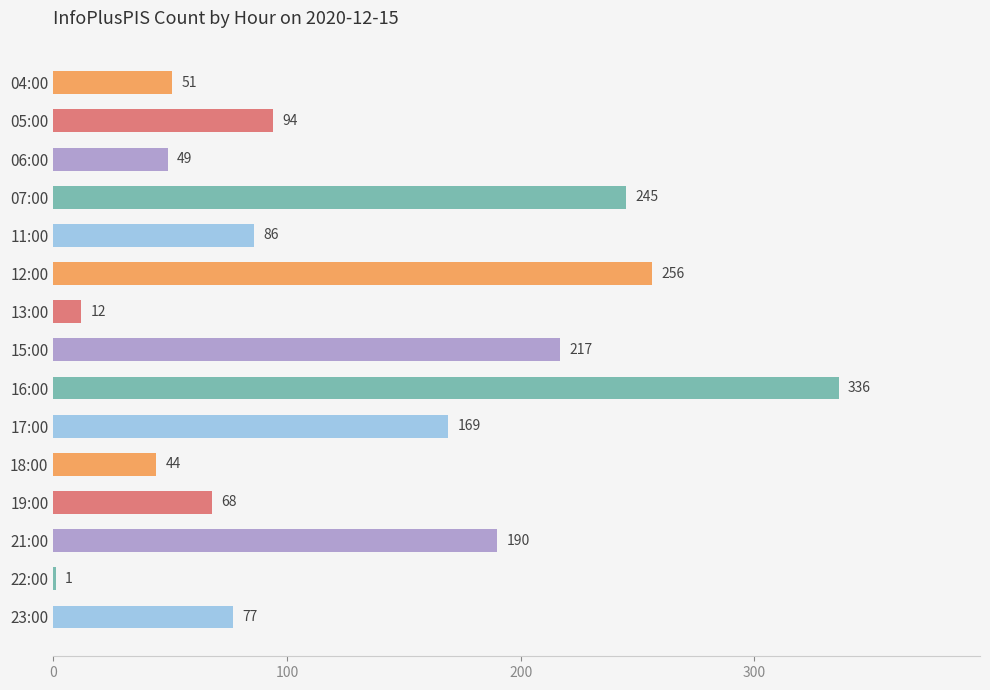

Is it true that the value at 17:00 is 81?

False